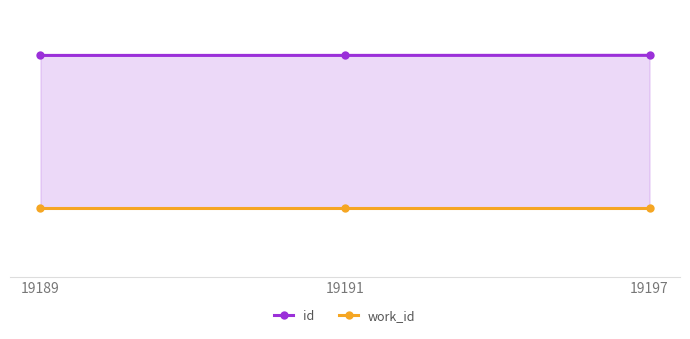

Reading right to left, transcribe all the data shown in this chart.

work_id: 7097	7097	7097
id: 19197	19191	19189